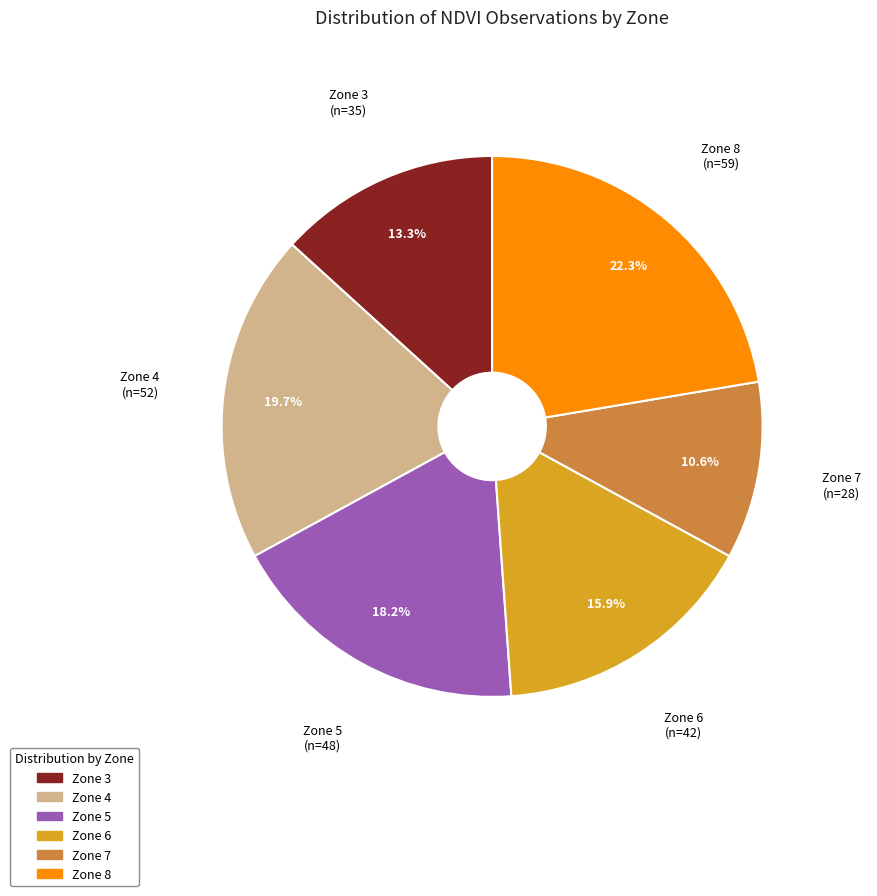

Combined, do Zone 5 and Zone 3 account for over 50%?

No